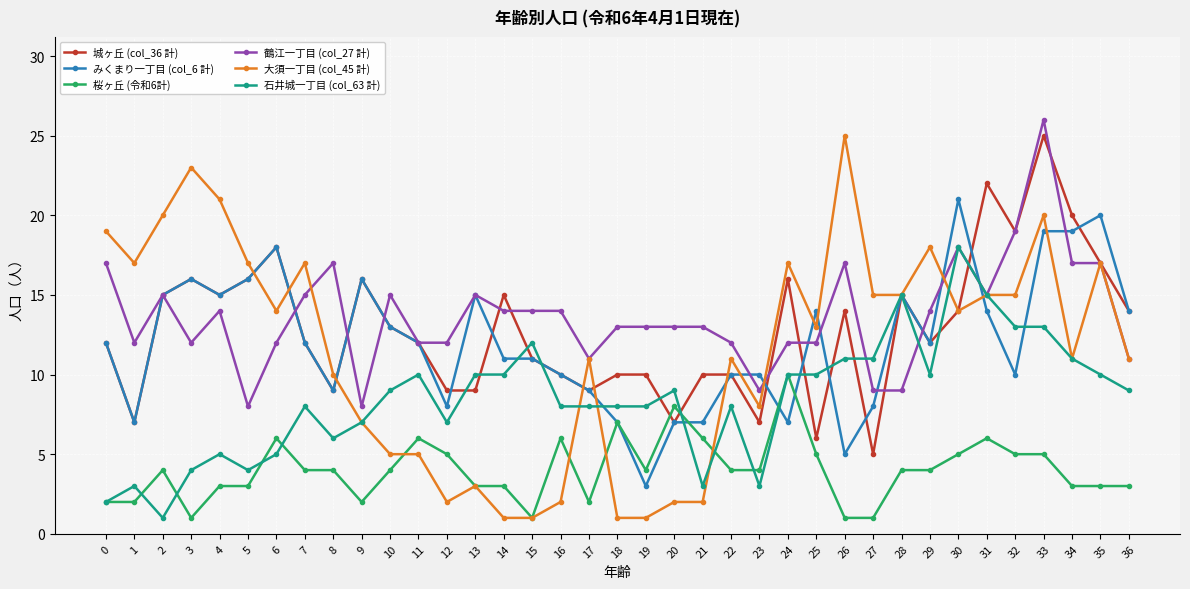

The value of 鶴江一丁目 (col_27 計) at 7 is 4. True or false?

False